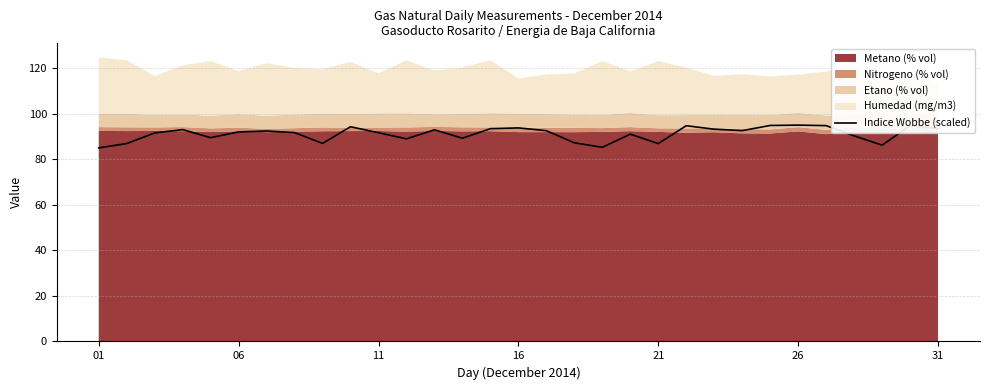

What is the lowest value of the Indice Wobbe (scaled) series?

85.0